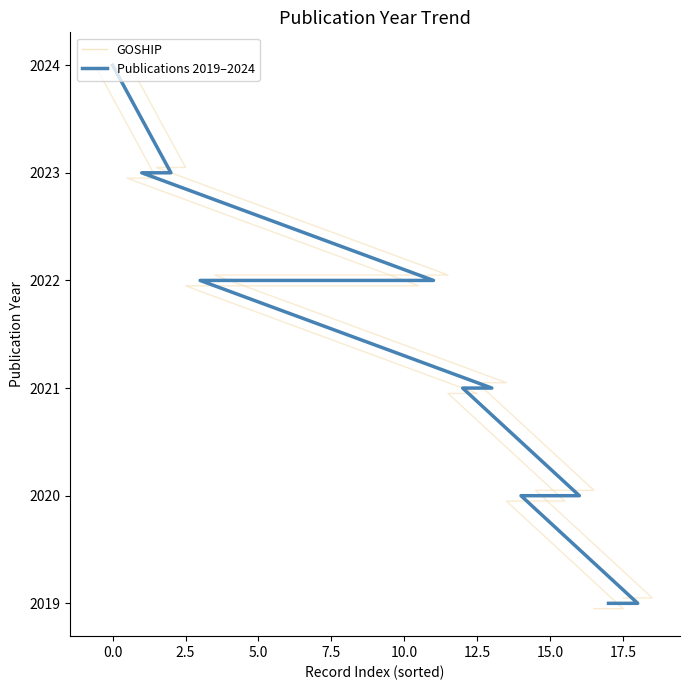

Is the value of GOSHIP at 7.5 greater than the value of Publications 2019–2024 at 5.0?

No